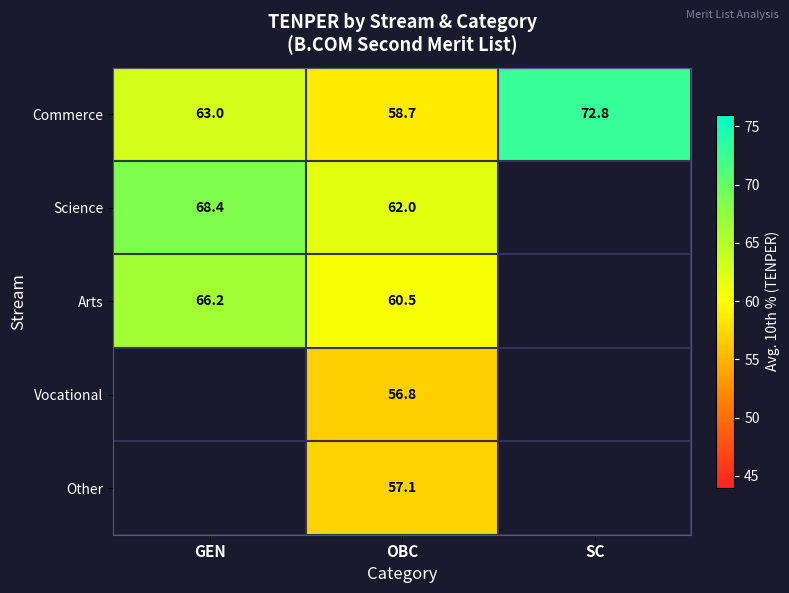

What is the sum of all Commerce values?

194.5